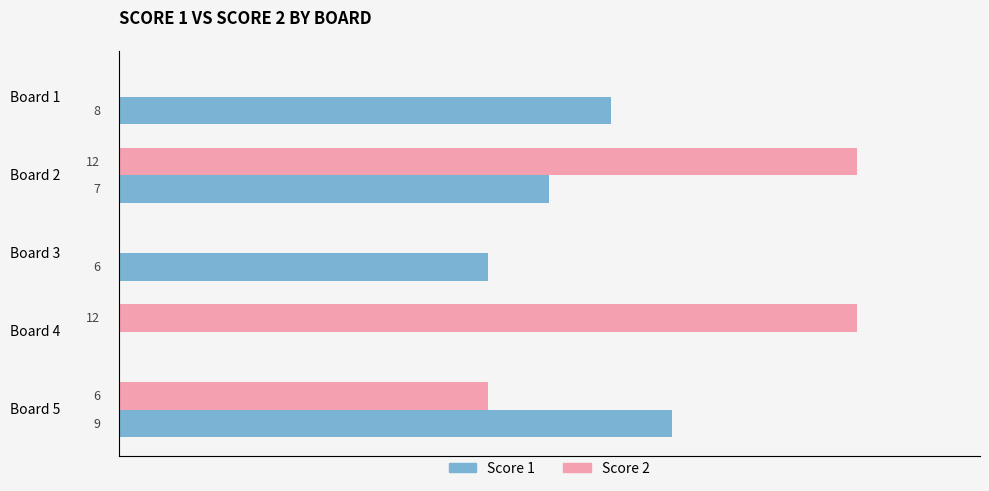

What is the average value of the Score 1 series?

6